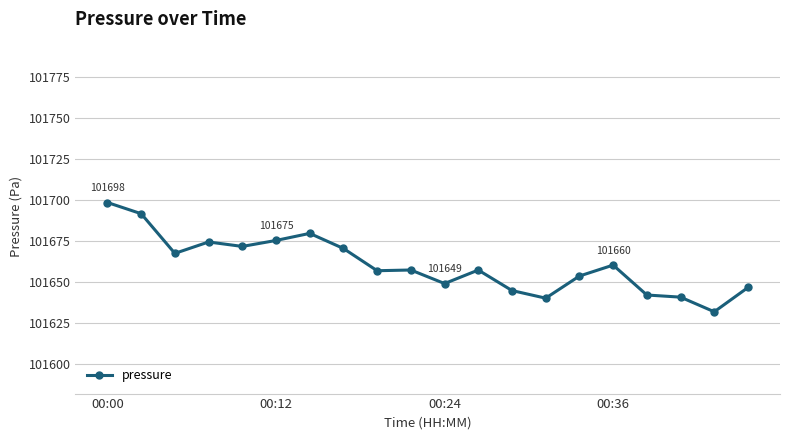

What is the value of the 8th point from the left?

101670.4